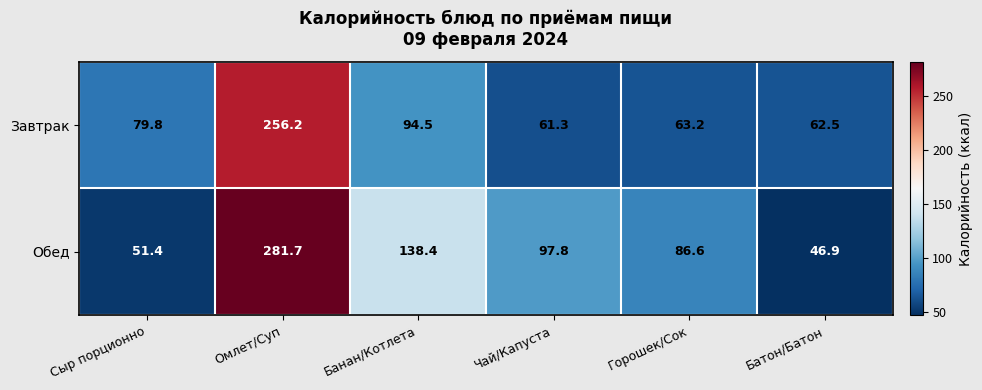

What is the difference between the second highest and second lowest values in the Обед series?

87.0